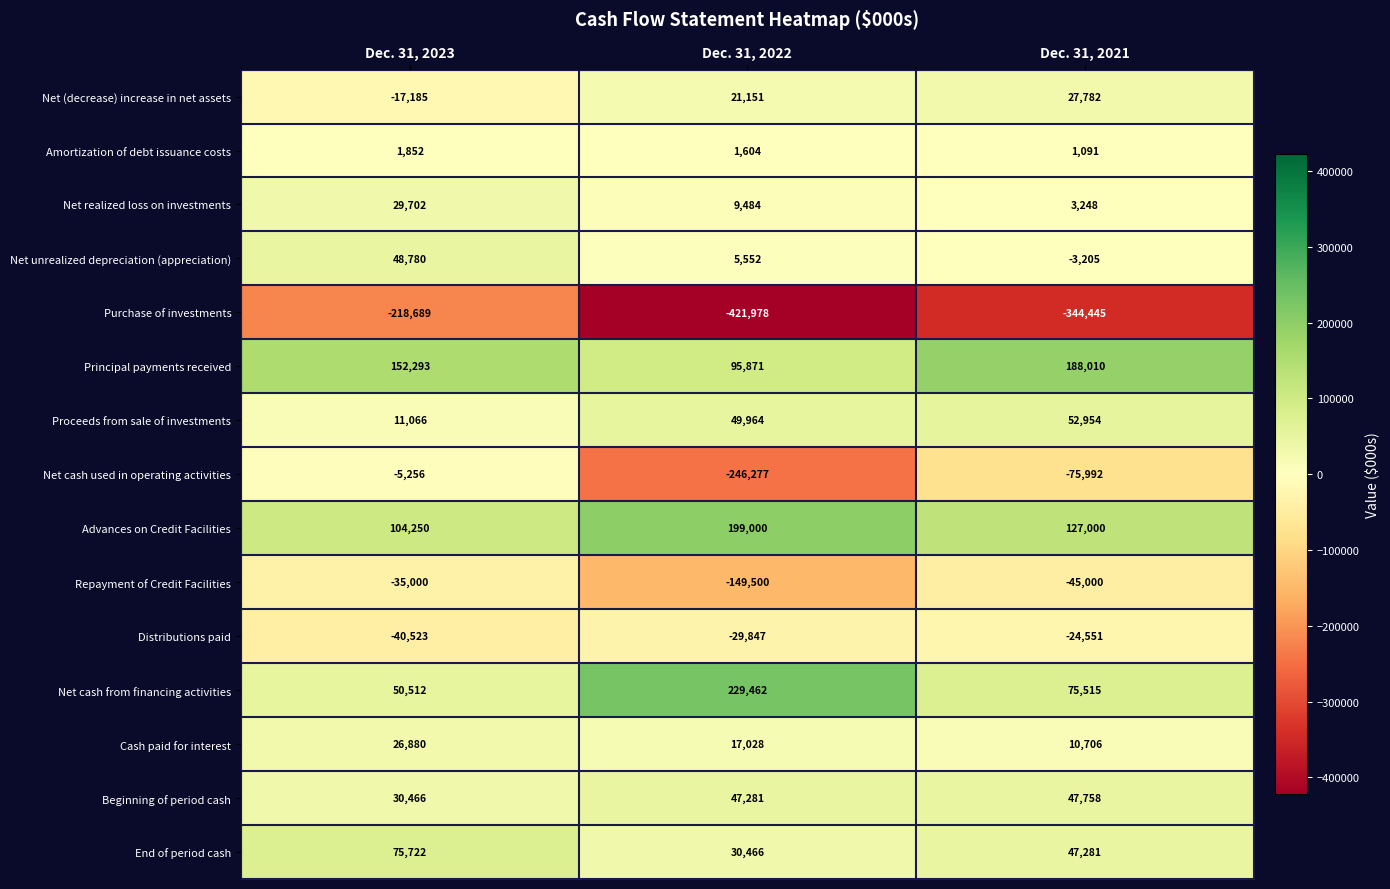

At which label is Net cash from financing activities closest to 139987?

Dec. 31, 2021